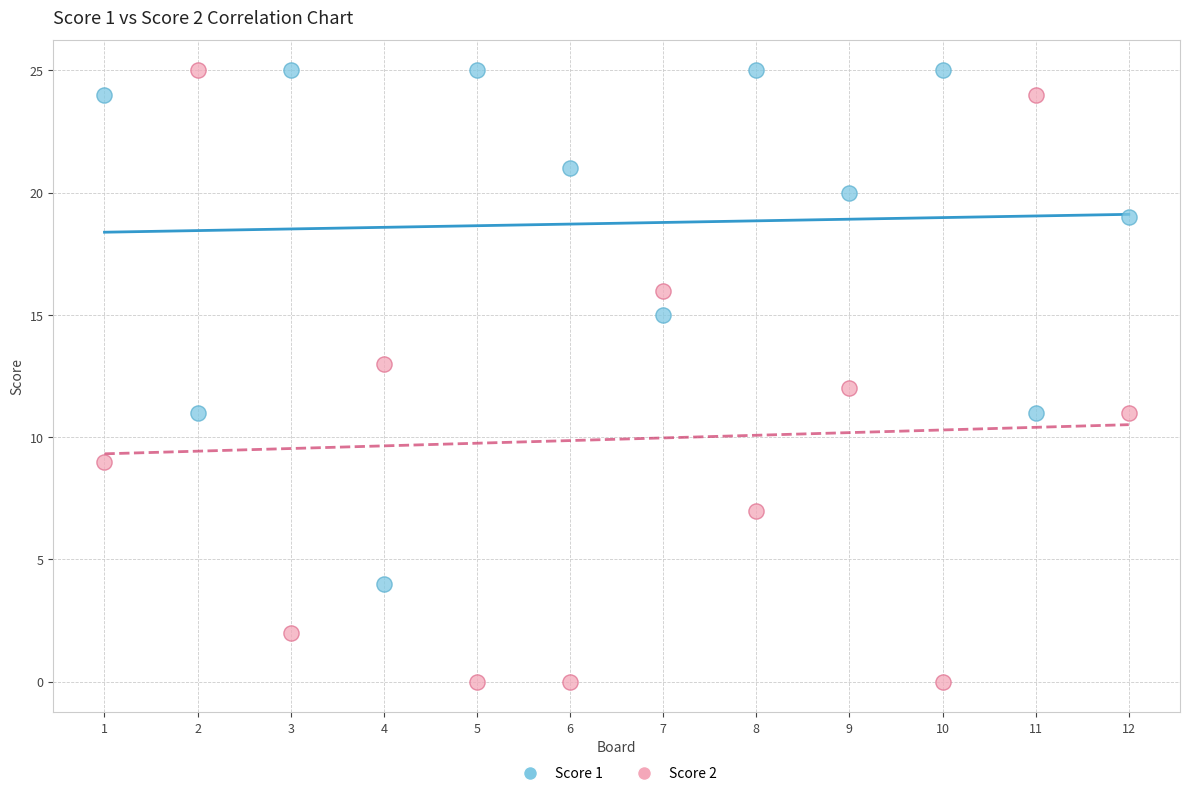

Across all data points, what is the range of X values (max minus min)?

11